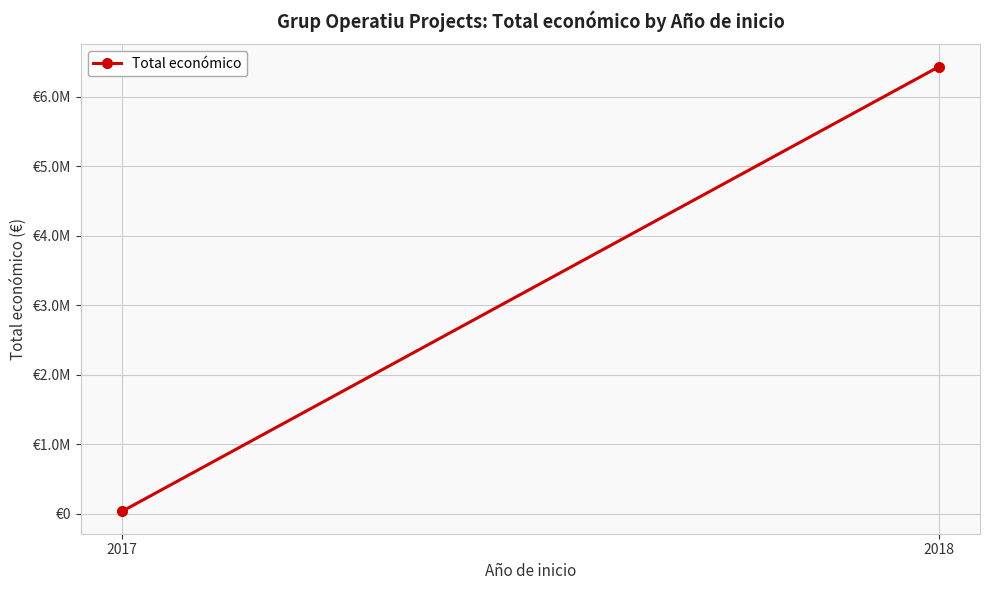

Which has a higher value, 2017 or 2018?

2018